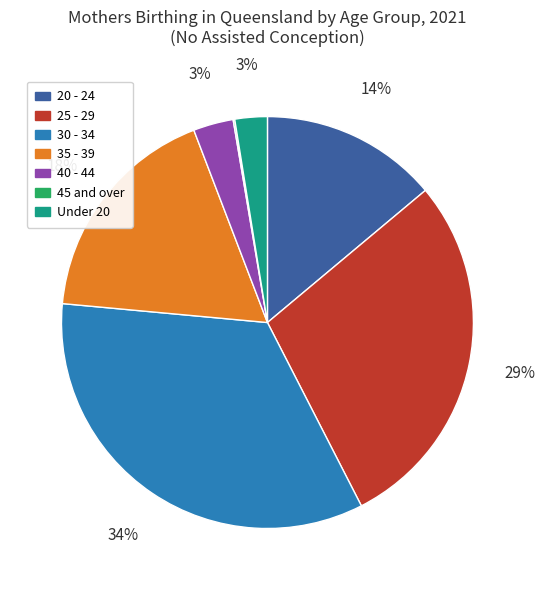

Which category has the biggest portion of the pie?

30 - 34